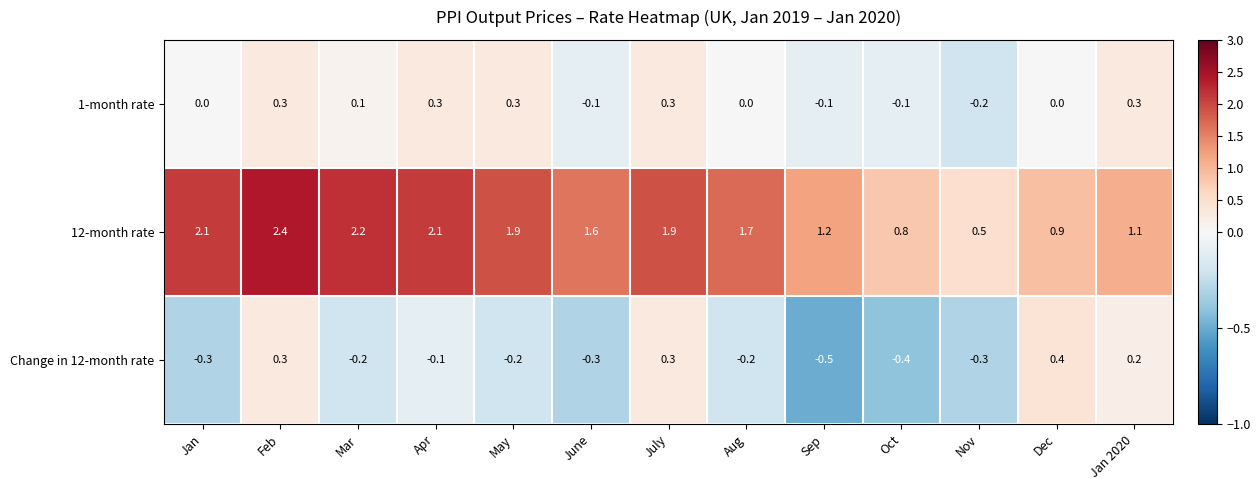

What is the smallest value displayed?

-0.5